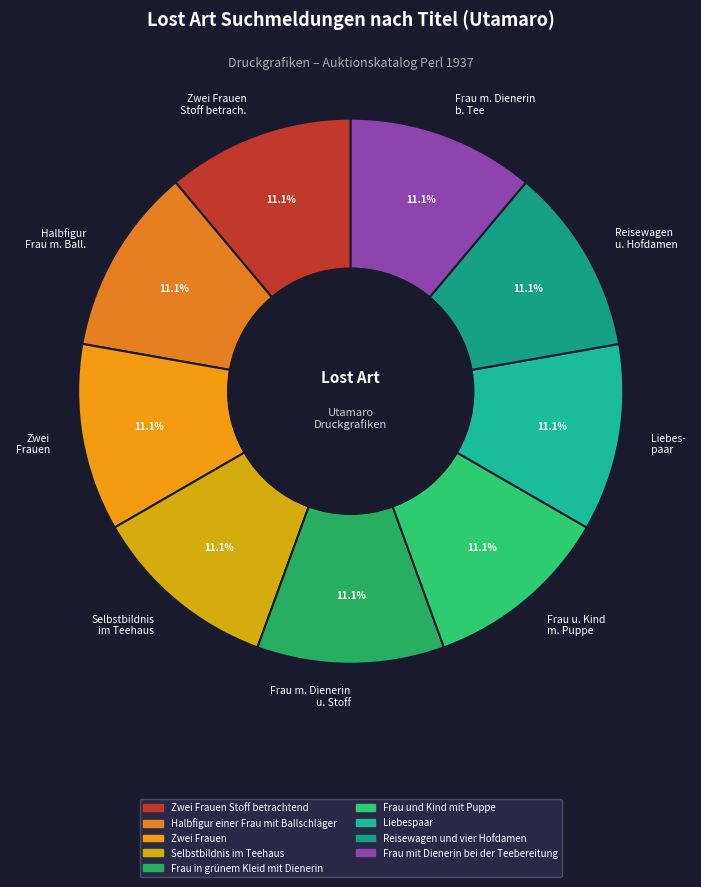

True or false: Zwei Frauen accounts for 22% of the total.

False